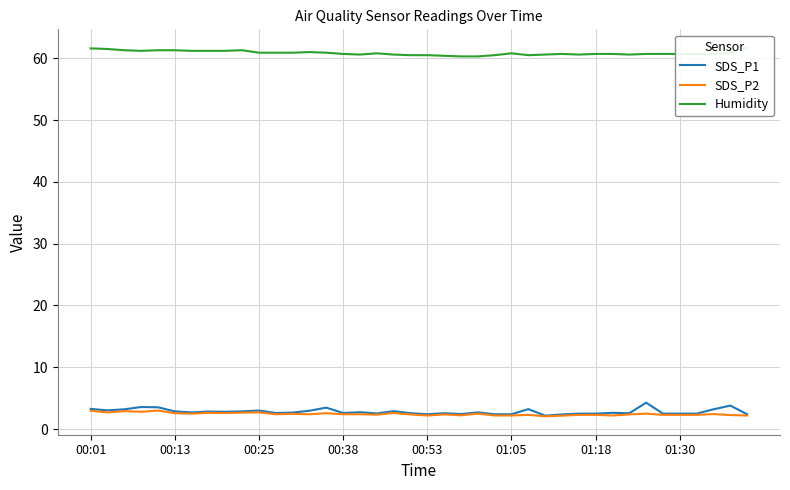

What position from the right is 12?

28